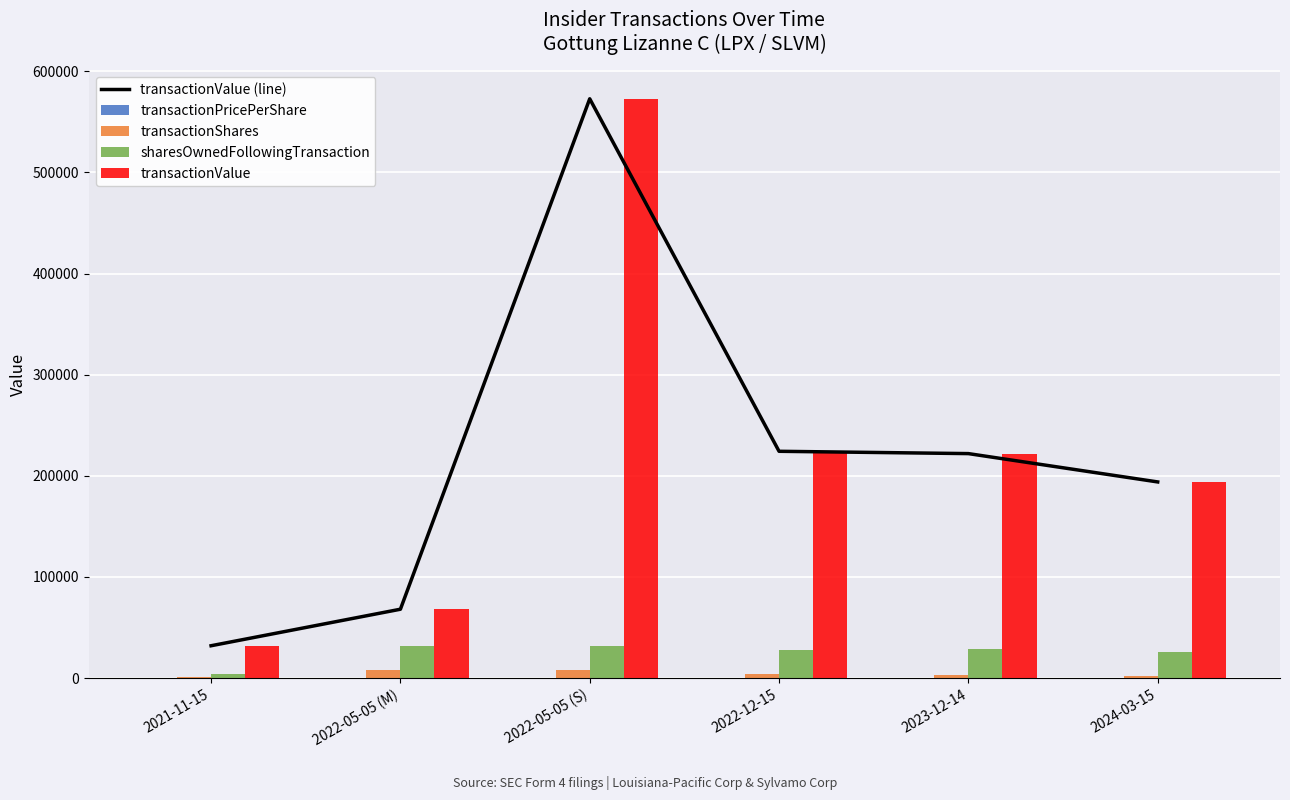

Where is transactionValue nearest to the value 302389?

2022-12-15